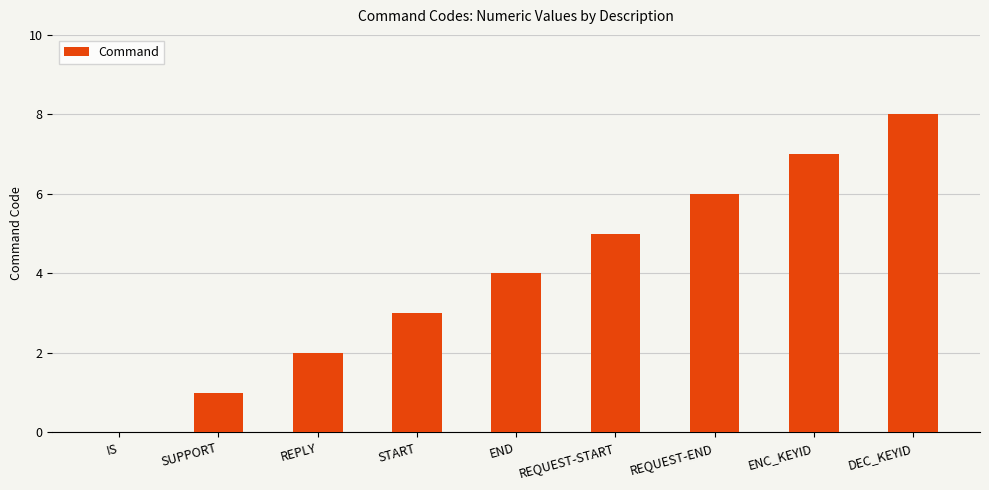

Is it true that the value at DEC_KEYID is 8?

True